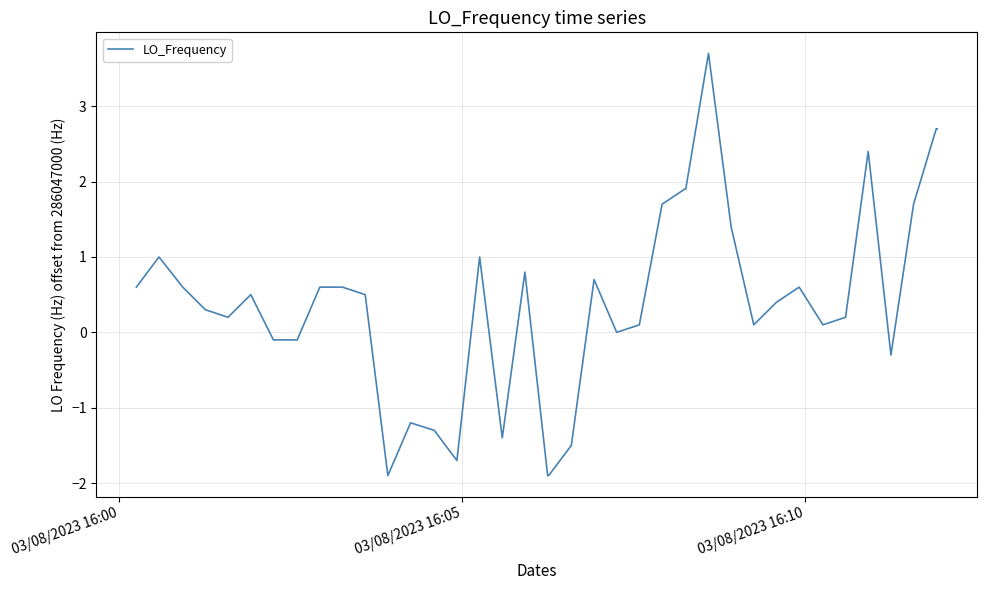

What is the greatest value displayed?

3.7